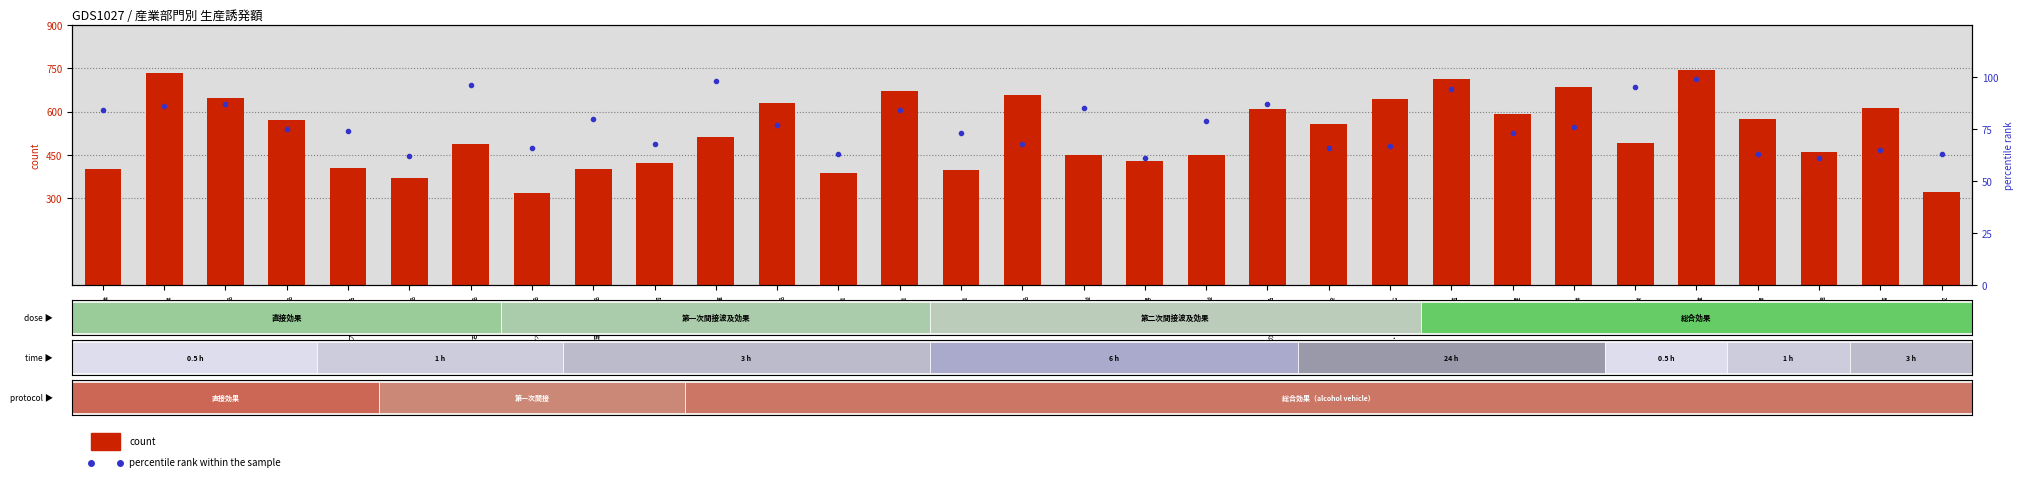

At how many categories does at least one series exceed 196?

31